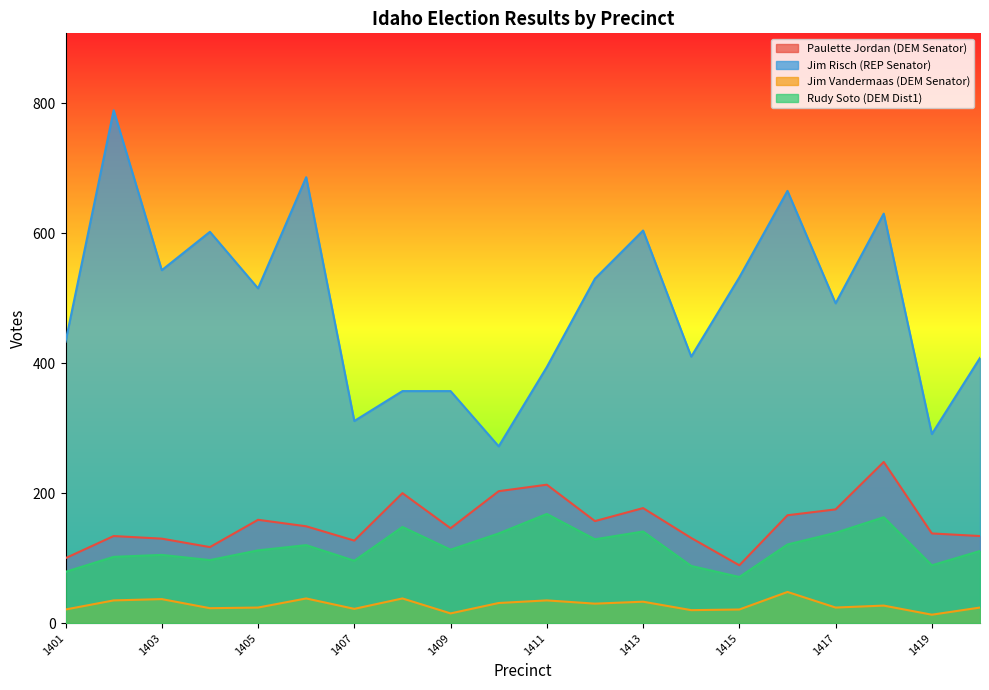

At which category does Jim Risch (REP Senator) reach its first local valley?

1403